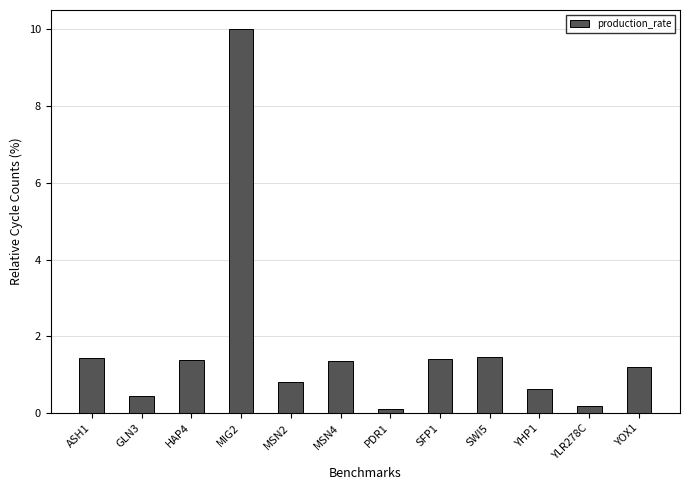

What position from the right is PDR1?

6